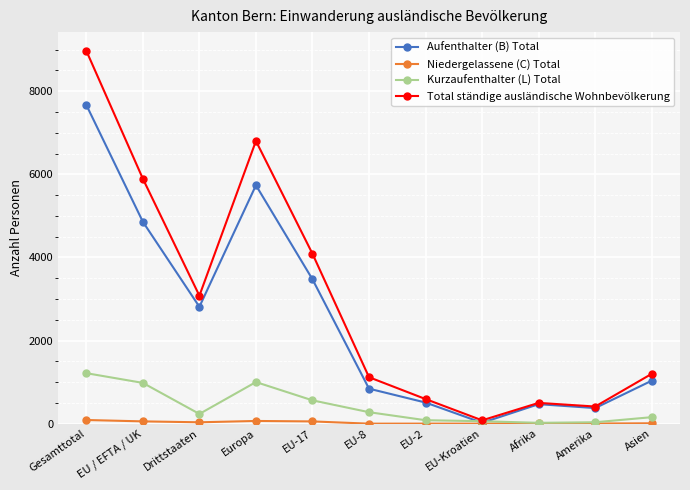

True or false: Kurzaufenthalter (L) Total has a value of 234 at Drittstaaten.

True